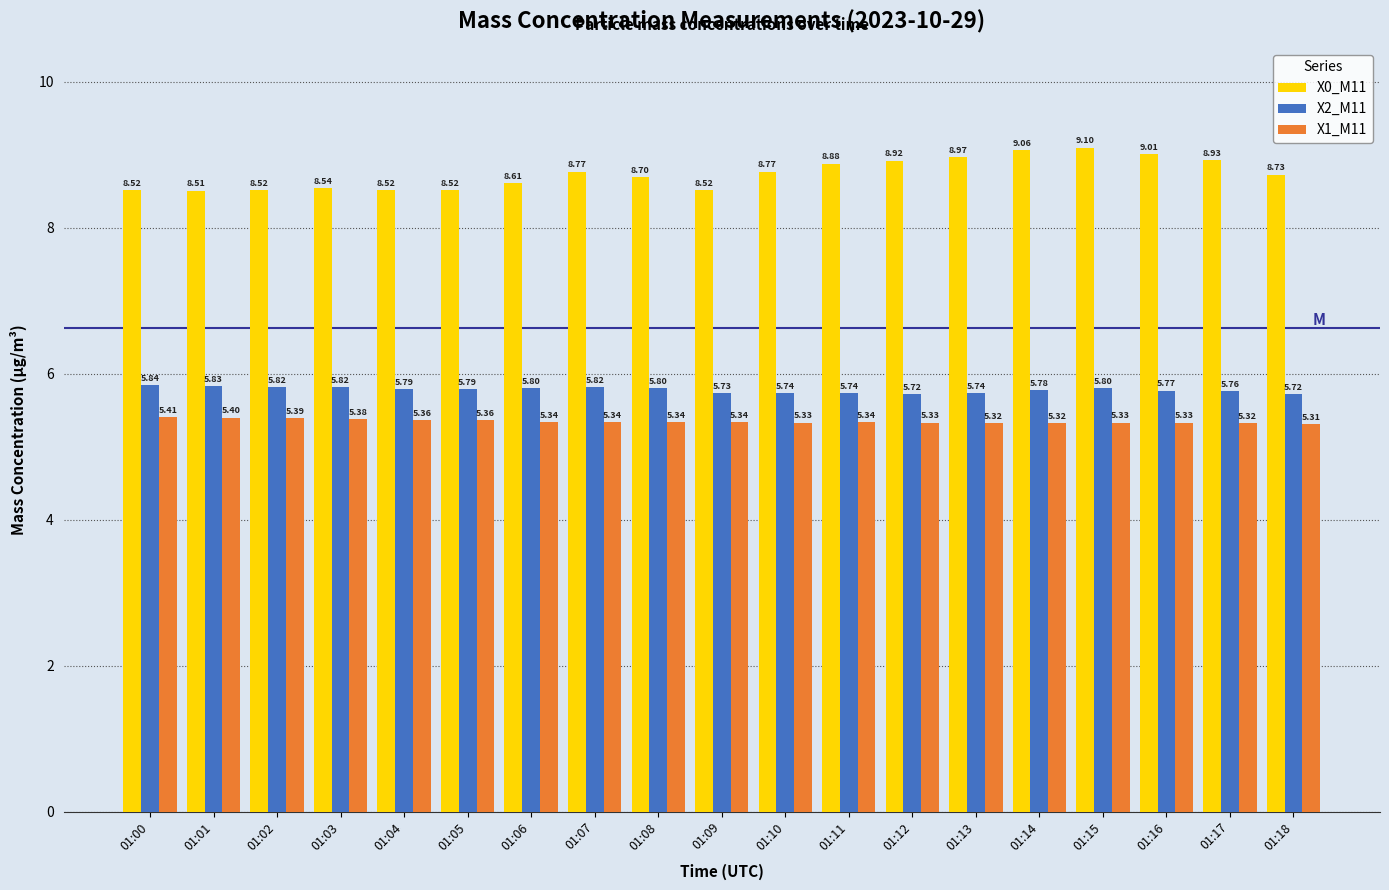

What is the value of the X0_M11 bar at the 3rd from the left?

8.5